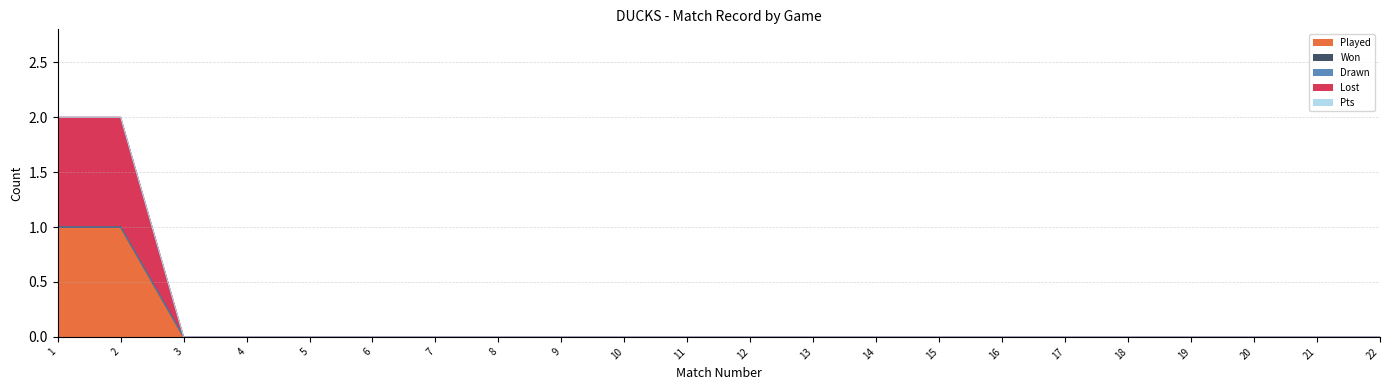

Is it true that Played equals 0 at 12?

True